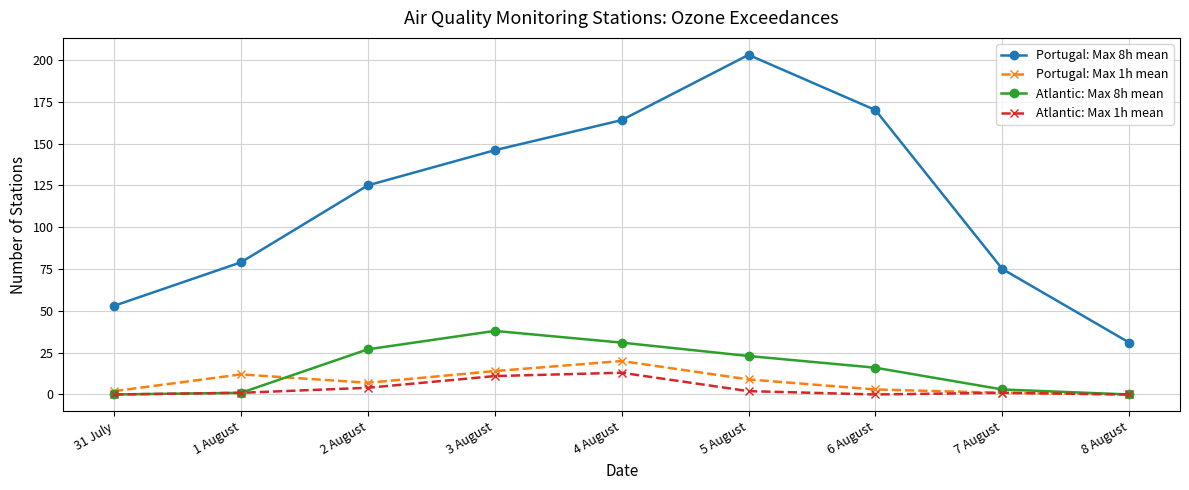

The value of Portugal: Max 8h mean at 5 August is 69. True or false?

False